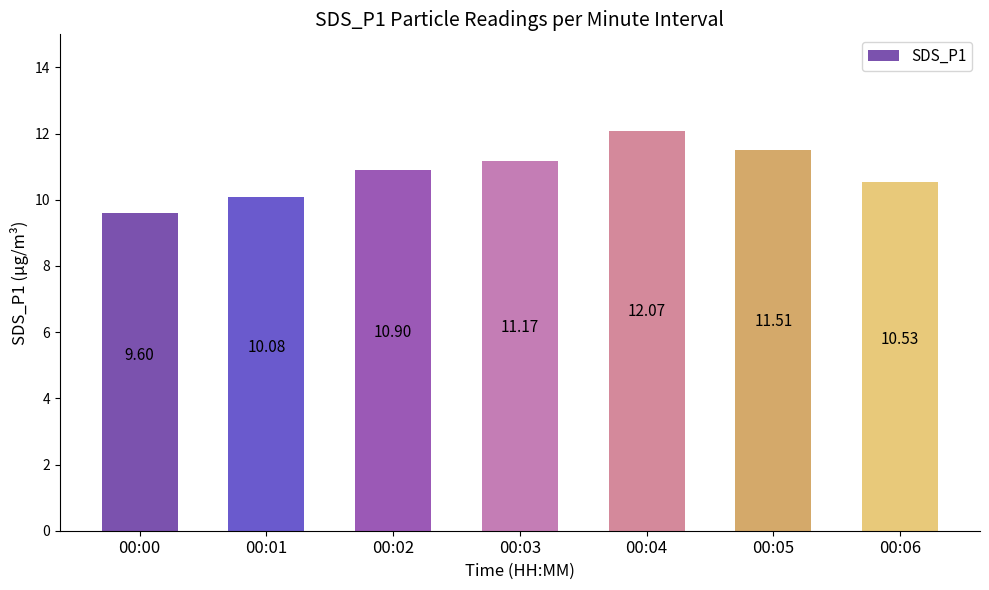

What is the difference between the values at 00:05 and 00:03?

0.3